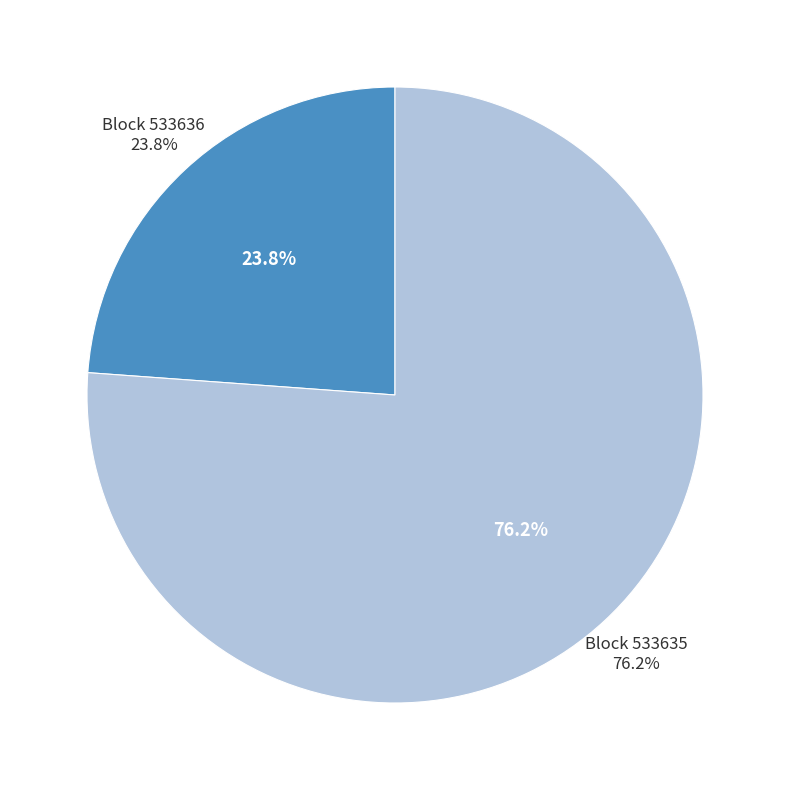

Is there any slice that represents more than half of the pie?

Yes